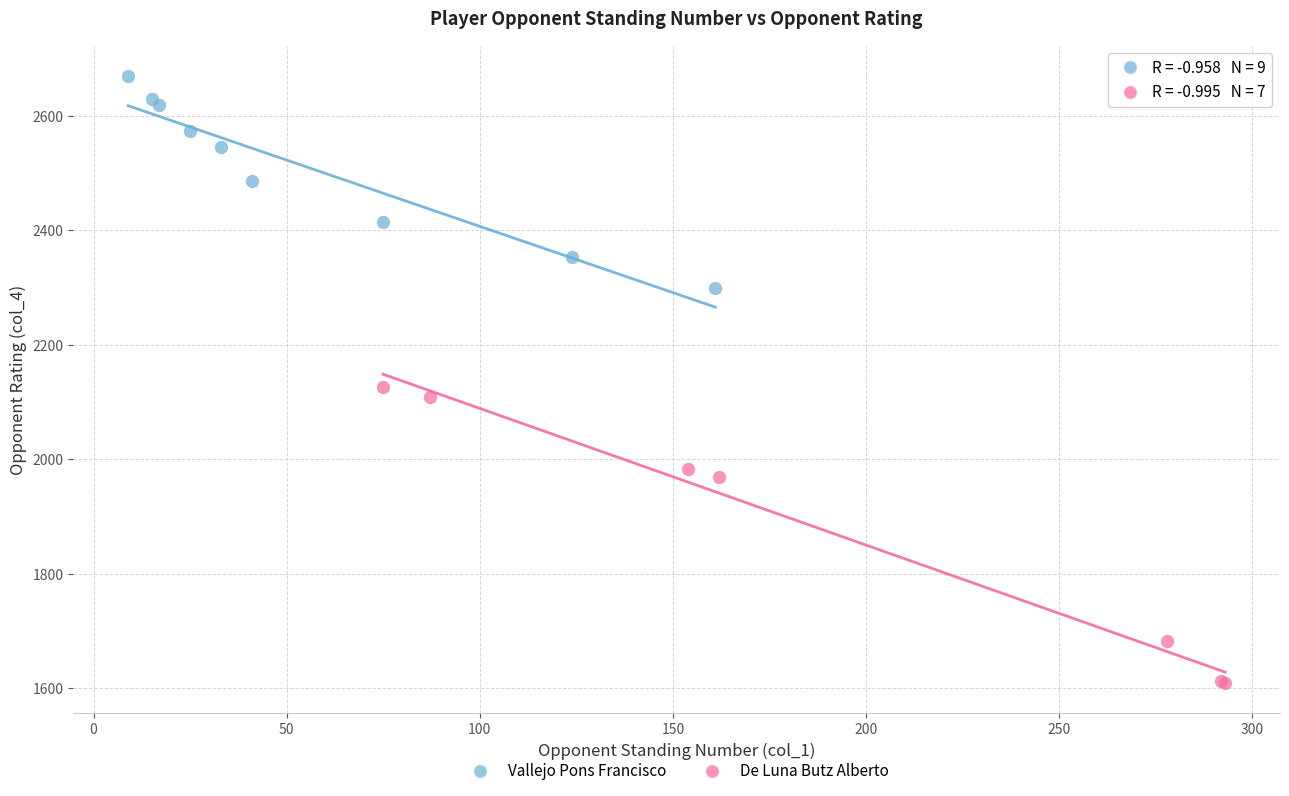

Which series contains the highest Y value?

Vallejo Pons Francisco